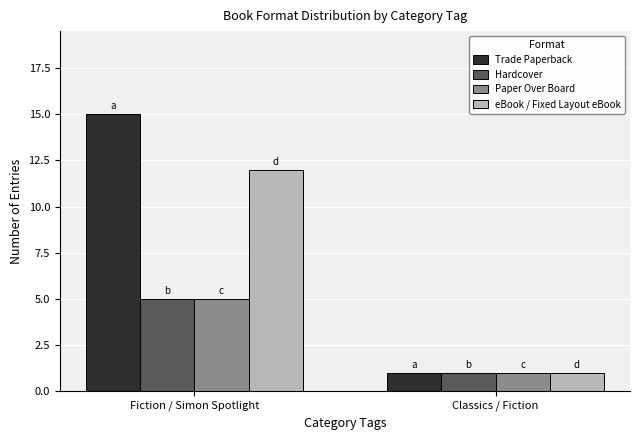

At which category does the chart reach its minimum across all series?

Classics / Fiction